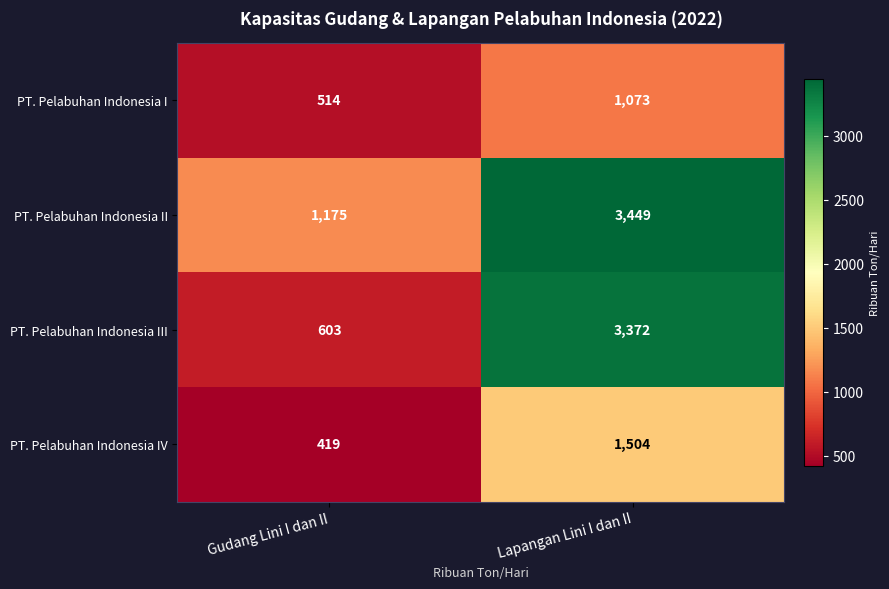

At which label is PT. Pelabuhan Indonesia I closest to 793?

Gudang Lini I dan II